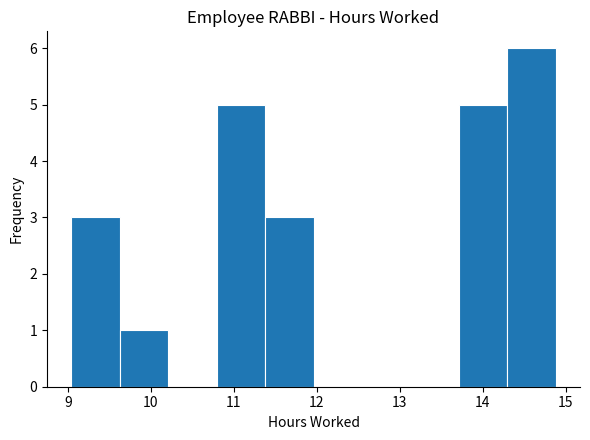

Reading left to right, list every bar in this chart as the range it spans on the x-axis followed by its height. Neither the bar edges nor the heights are printed on the chart, so give them approximately, as read against the axes.

9.0 to 9.6: 3
9.6 to 10.2: 1
10.2 to 10.8: 0
10.8 to 11.4: 5
11.4 to 12.0: 3
12.0 to 12.5: 0
12.5 to 13.1: 0
13.1 to 13.7: 0
13.7 to 14.3: 5
14.3 to 14.9: 6